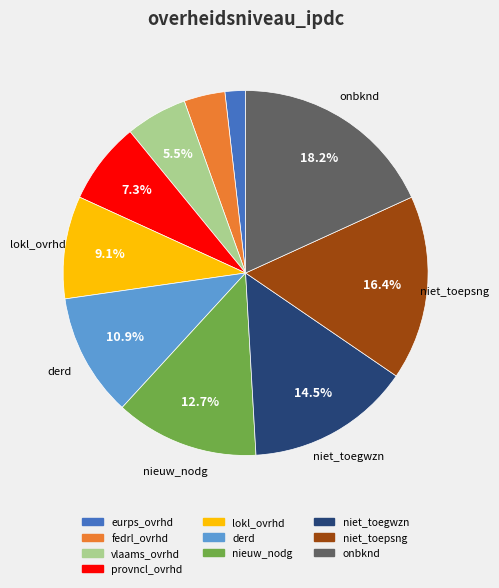

What portion of the pie excludes niet_toegwzn?

85.5%